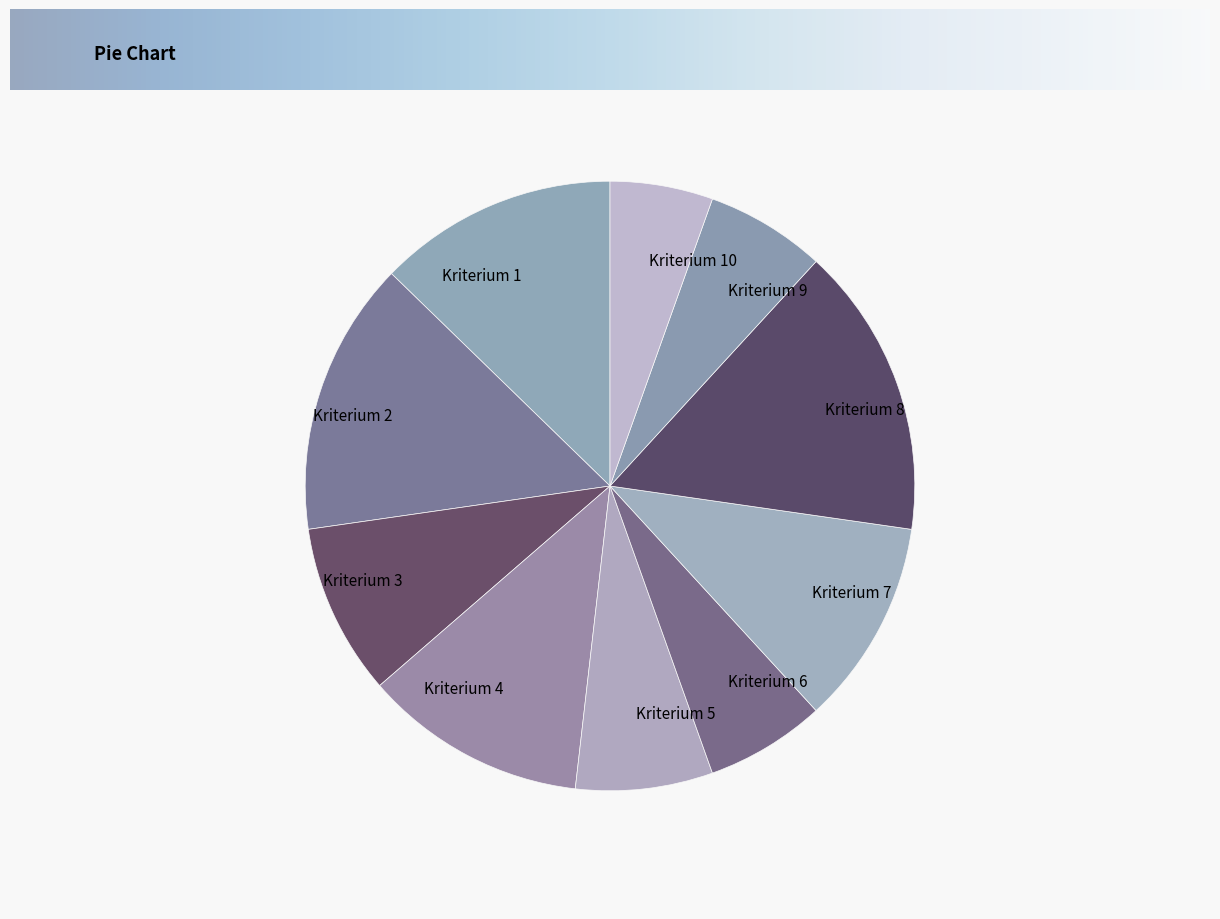

Is there any slice that represents more than half of the pie?

No